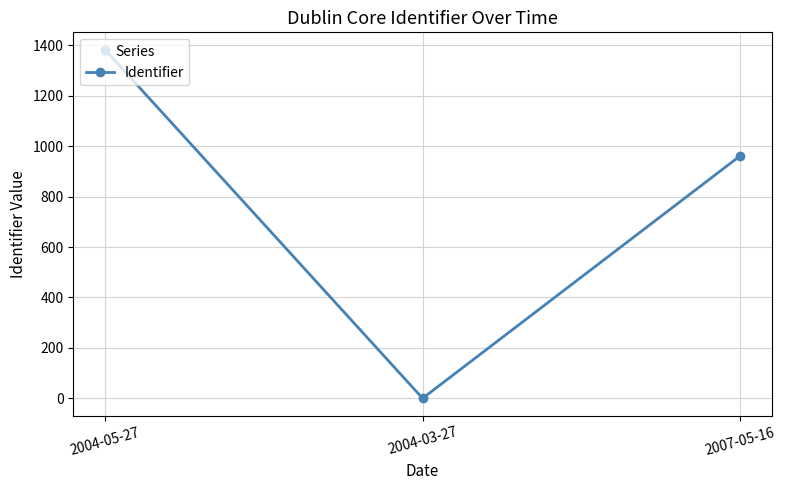

True or false: the data shows 877 at 2004-03-27.

False